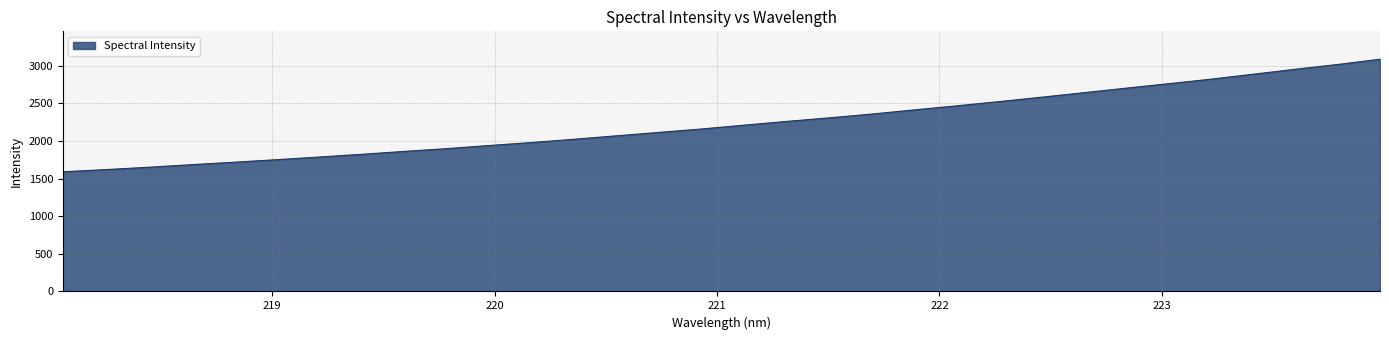

What is the smallest value displayed?

1589.2